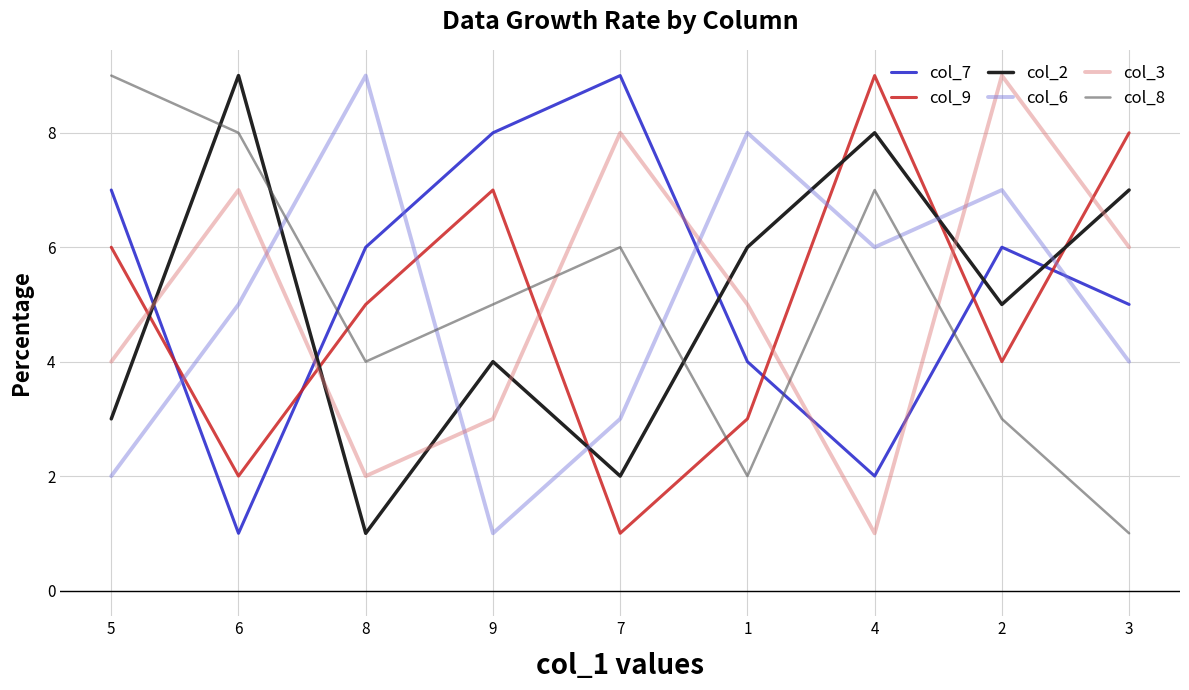

Read the col_9 value at 8.

5